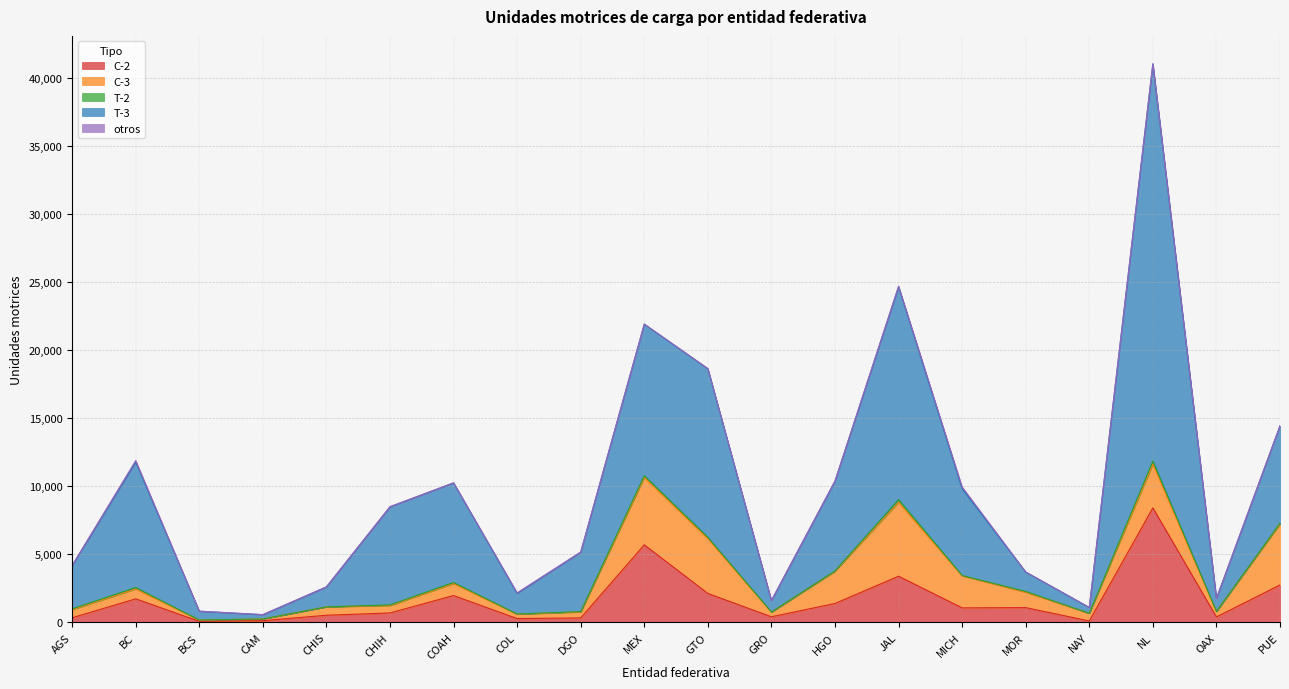

Which category has the highest value across all series?

NL